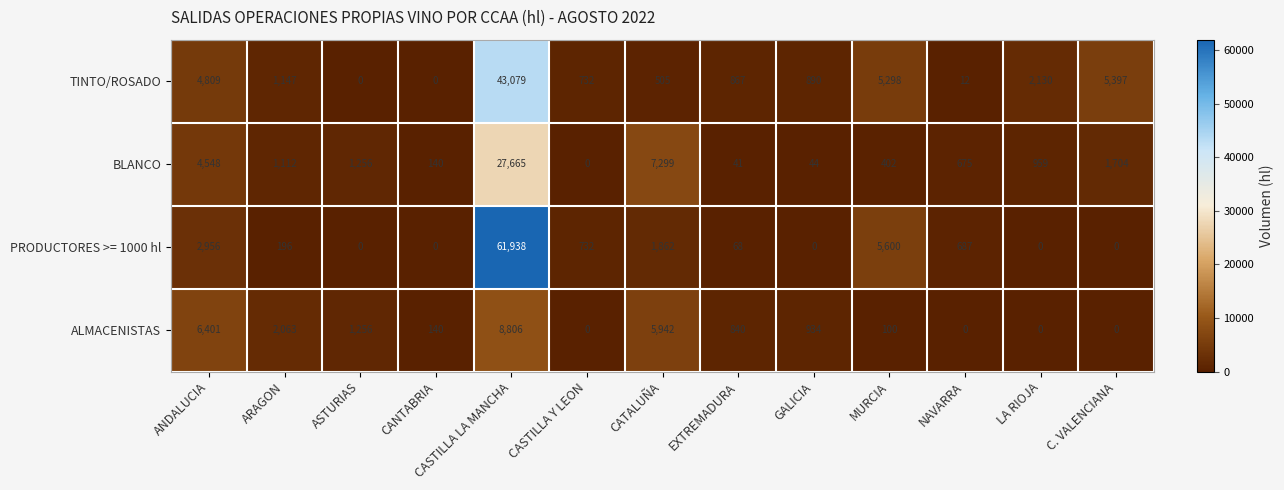

What is the approximate value of PRODUCTORES >= 1000 hl at CATALUÑA?

1862